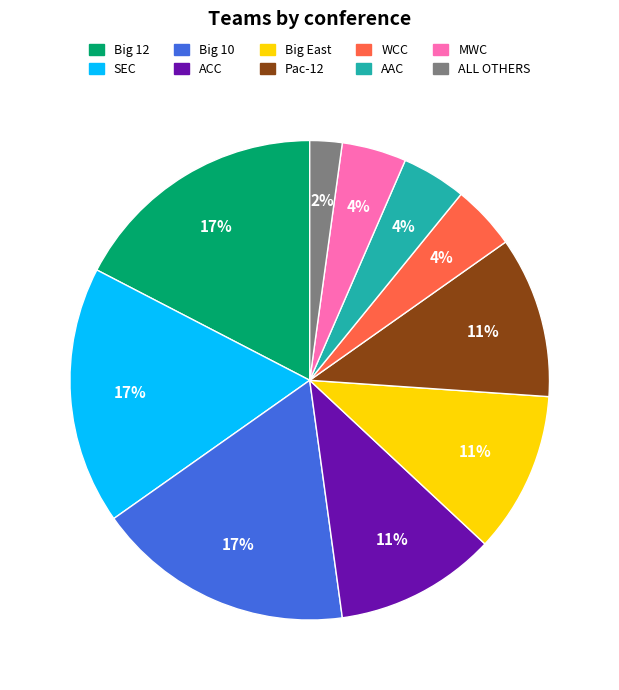

Is the sum of ALL OTHERS and AAC greater than half?

No